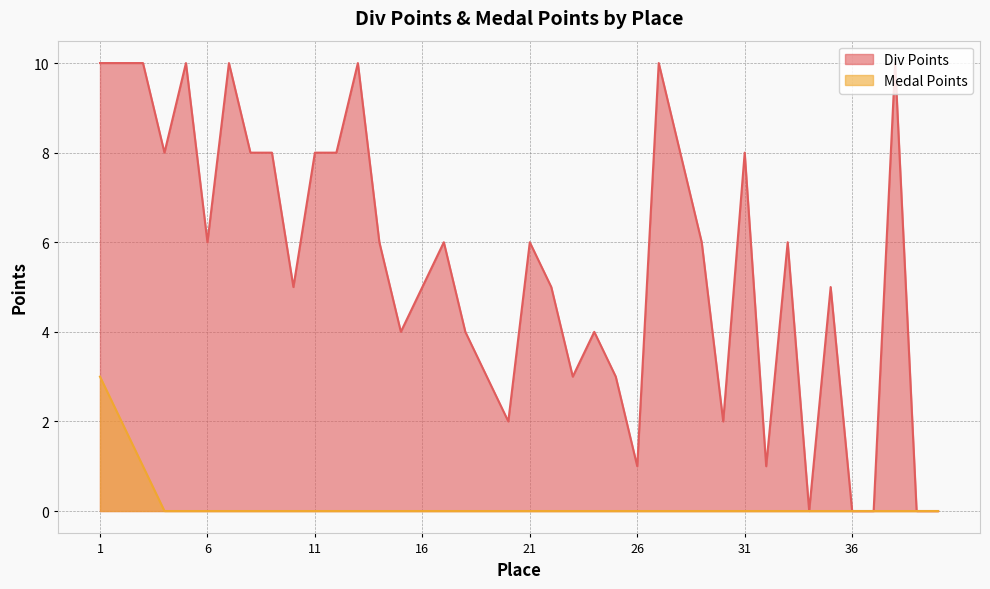

What are all the series names shown in the legend?

Div Points, Medal Points